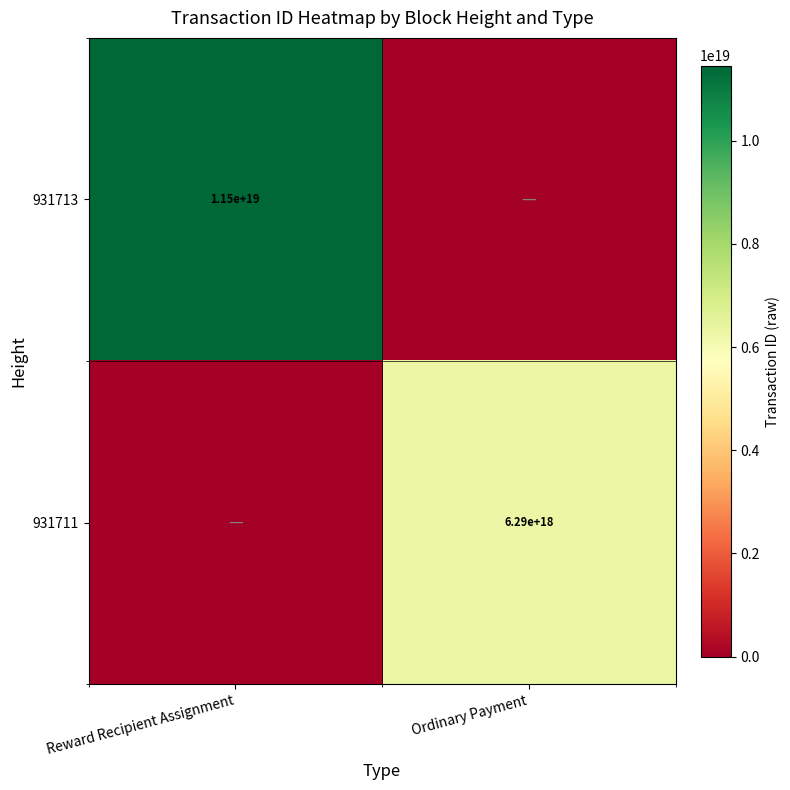

The value of 931713 at Reward Recipient Assignment is 17451545267428239360. True or false?

False